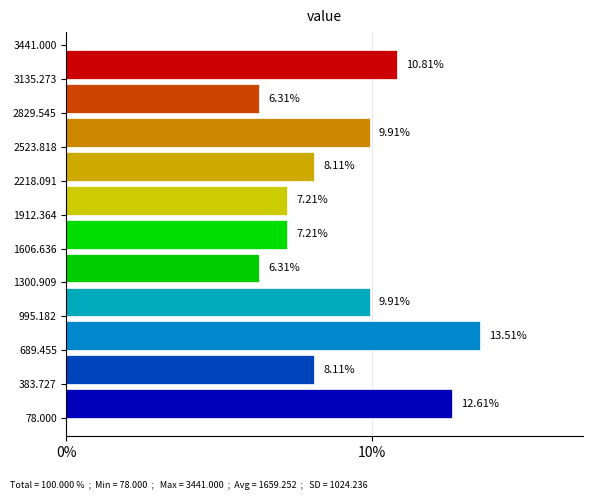

Reading bottom to top, list every bar in this chart as the range it spans on the y-axis followed by its length.

78.000 to 383.727: 12.61
383.727 to 689.455: 8.11
689.455 to 995.182: 13.51
995.182 to 1300.909: 9.91
1300.909 to 1606.636: 6.31
1606.636 to 1912.364: 7.21
1912.364 to 2218.091: 7.21
2218.091 to 2523.818: 8.11
2523.818 to 2829.545: 9.91
2829.545 to 3135.273: 6.31
3135.273 to 3441.000: 10.81